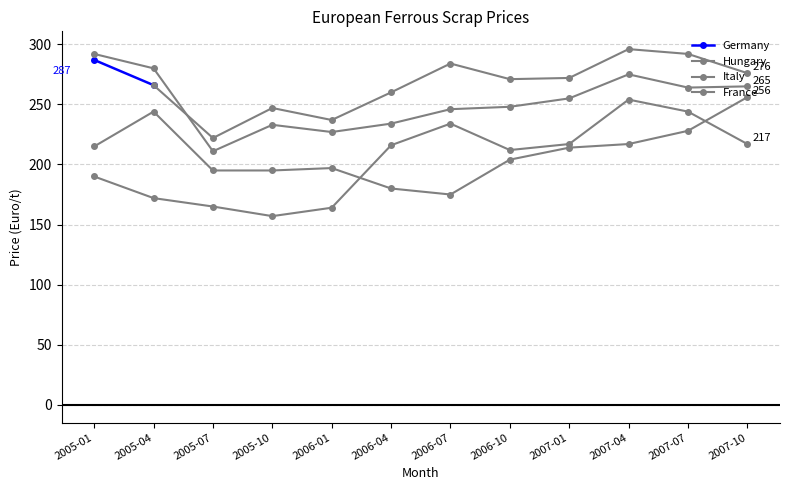

At which category does Italy reach its first local valley?

2005-07